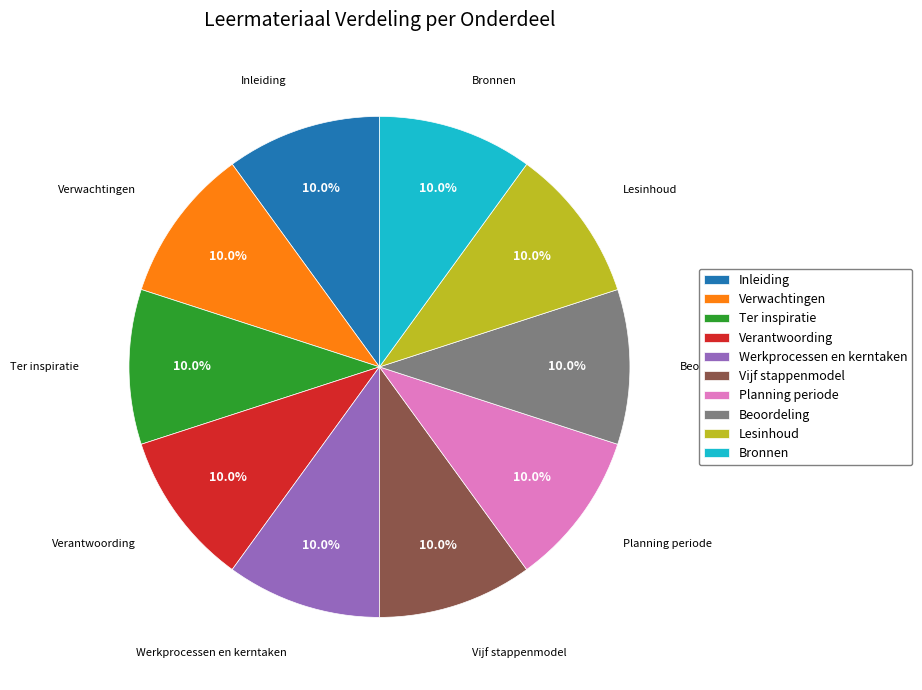

What is the ratio of the value at Inleiding to the value at Planning periode?

1.0